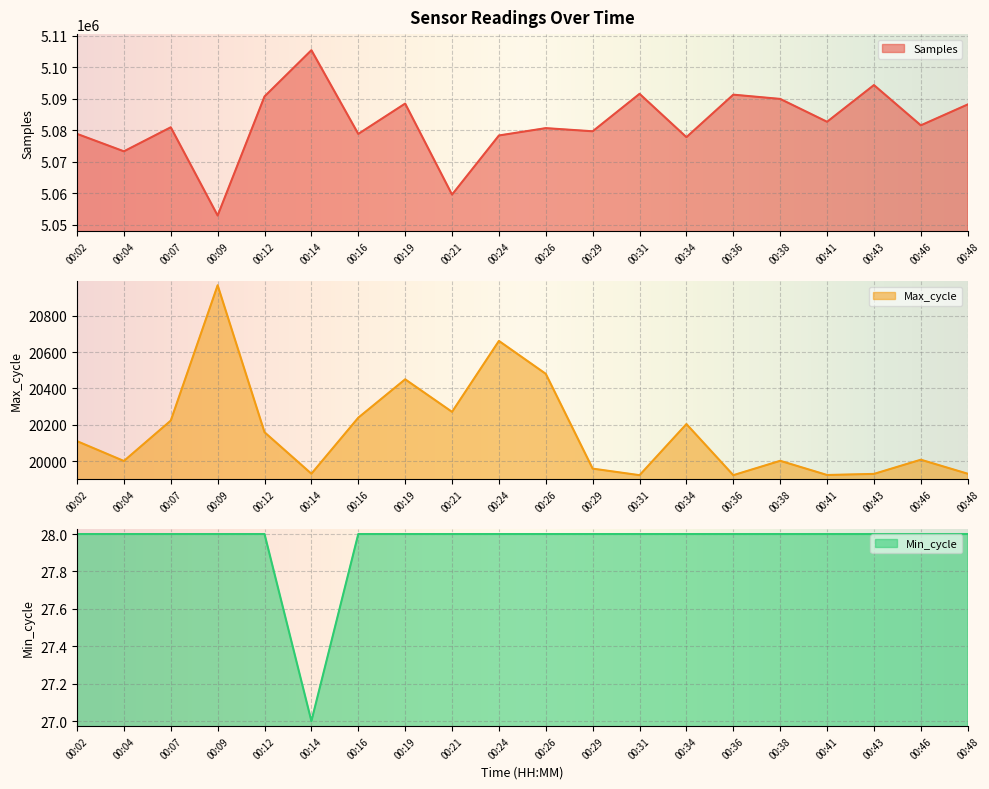

What is the approximate value of Min_cycle at 00:07?

28